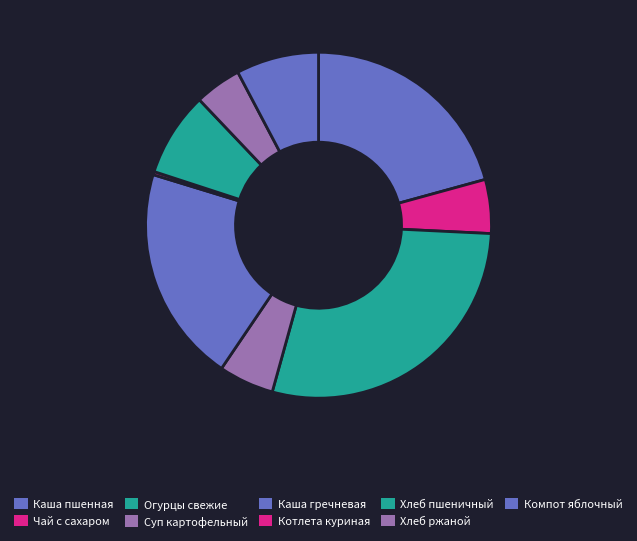

How many segments does this pie chart have?

9